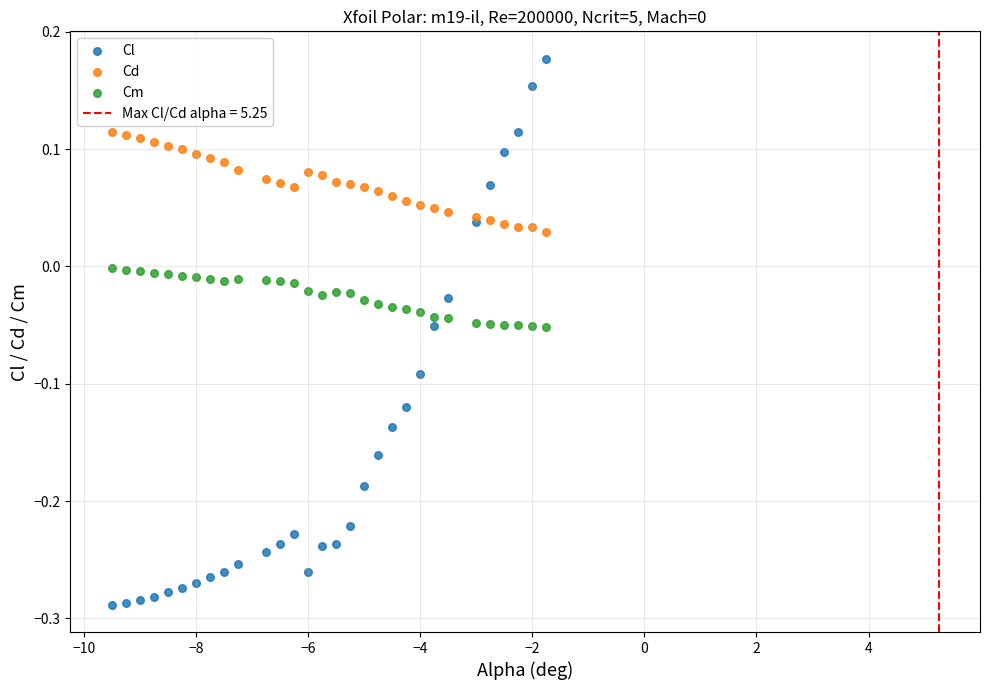

Which series reaches the maximum Y coordinate?

Cl